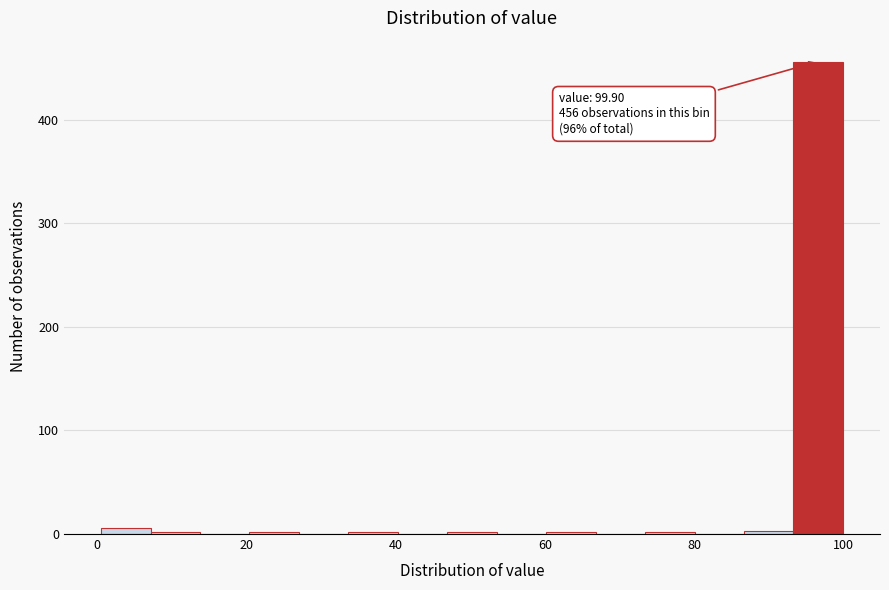

Around what value on the x-axis is the tallest bar? Give the approximate position of its centre, as read against the axis.

96